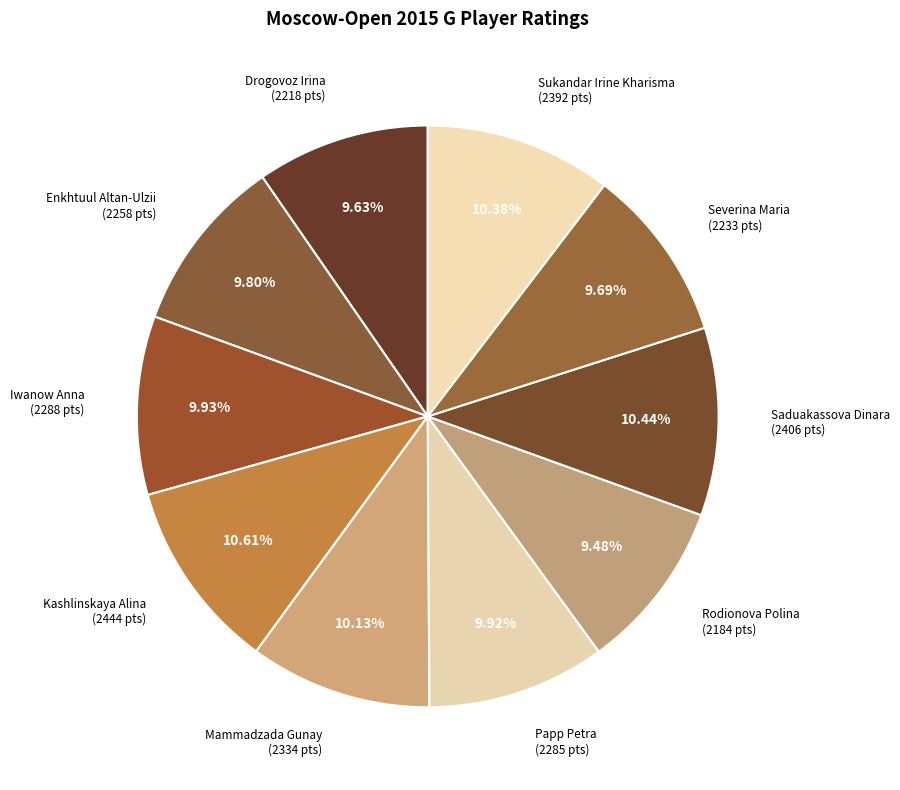

True or false: Drogovoz Irina accounts for 10% of the total.

True